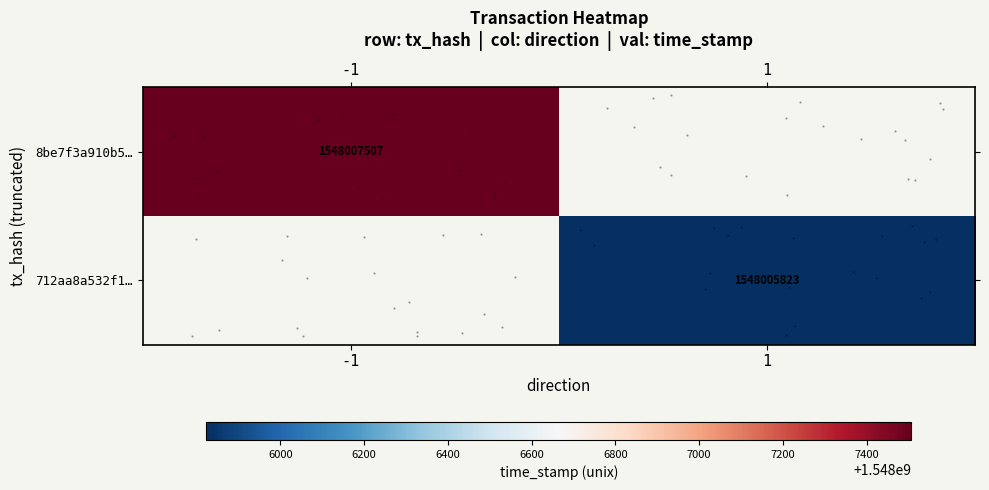

Rank the categories by row_1 value from highest to lowest.

-1, 1